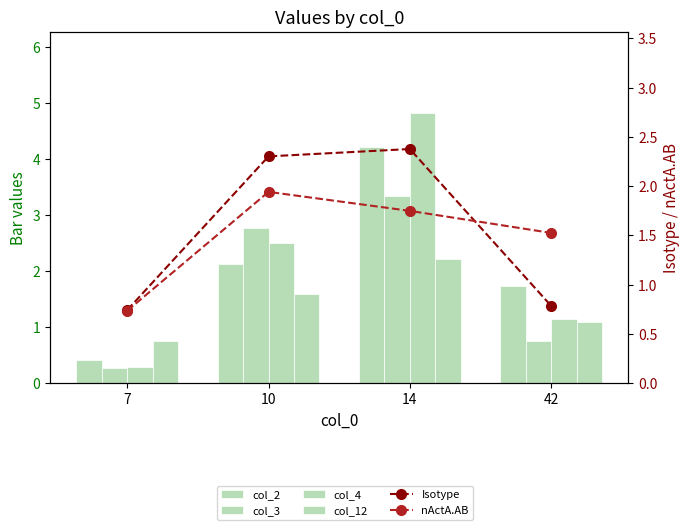

Between 42 and 7, which is larger?

42